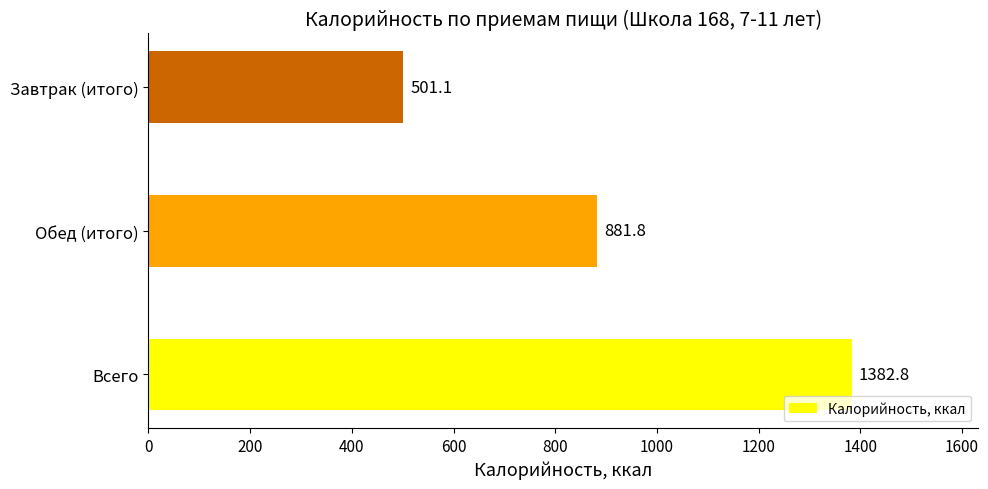

Reading bottom to top, extract all data points from this chart.

Всего=1382.8	Обед (итого)=881.8	Завтрак (итого)=501.1